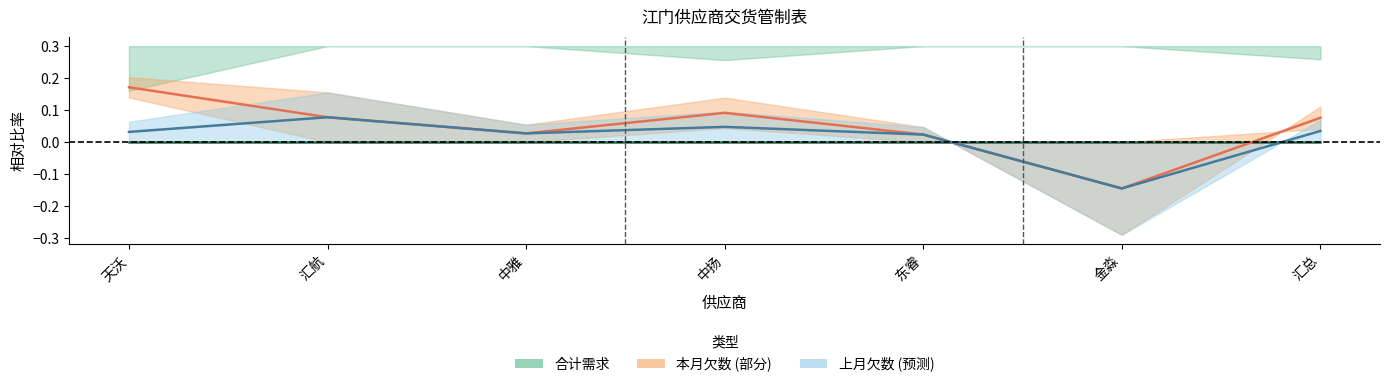

What is the highest value of the 差额 (预测) series?

0.1